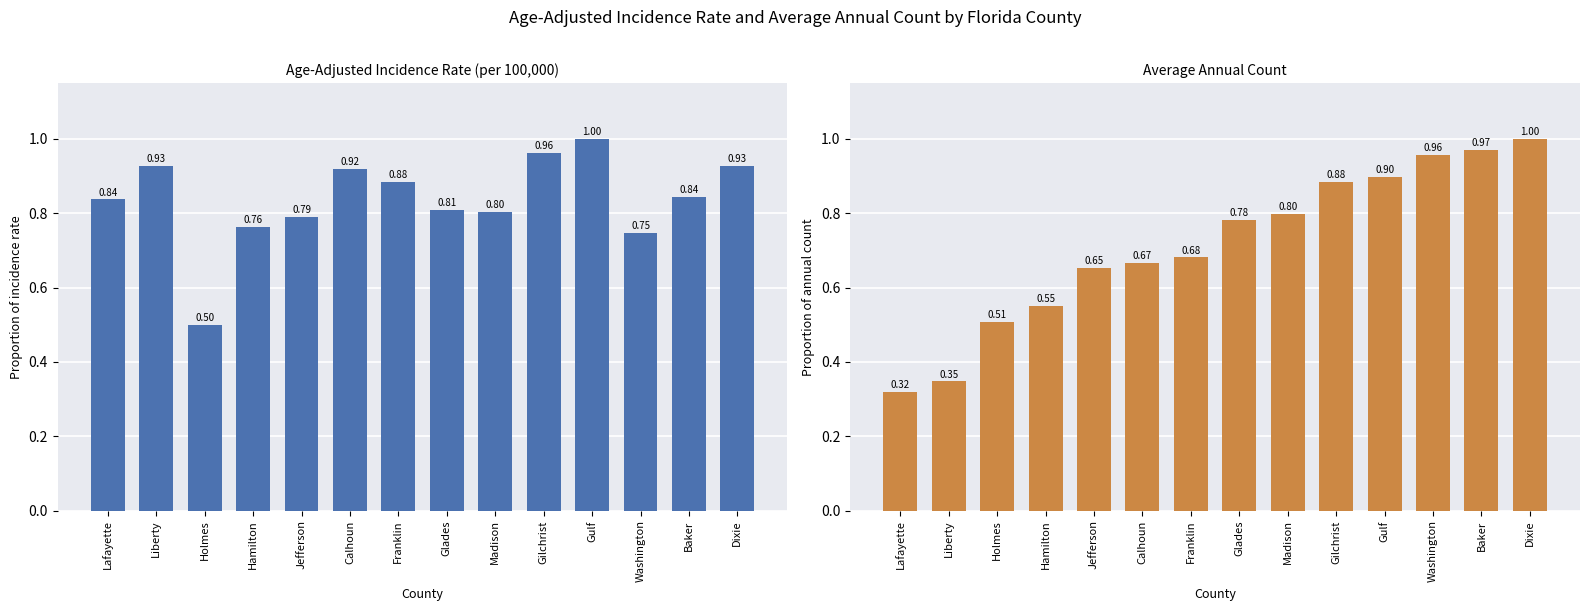

Rank the series at Calhoun from lowest to highest value.

Average Annual Count, Age-Adjusted Incidence Rate